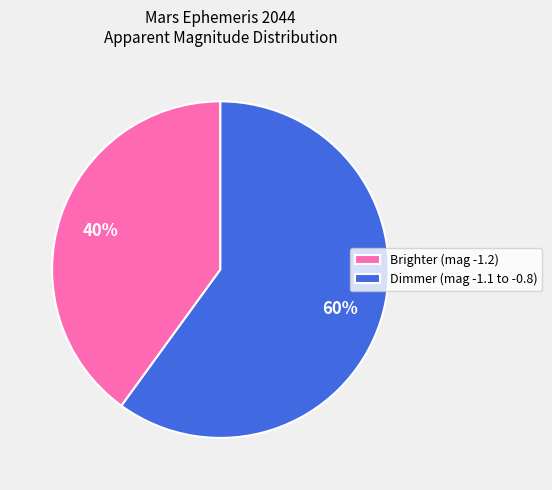

What is the largest slice in the pie chart?

Dimmer (mag -1.1 to -0.8)